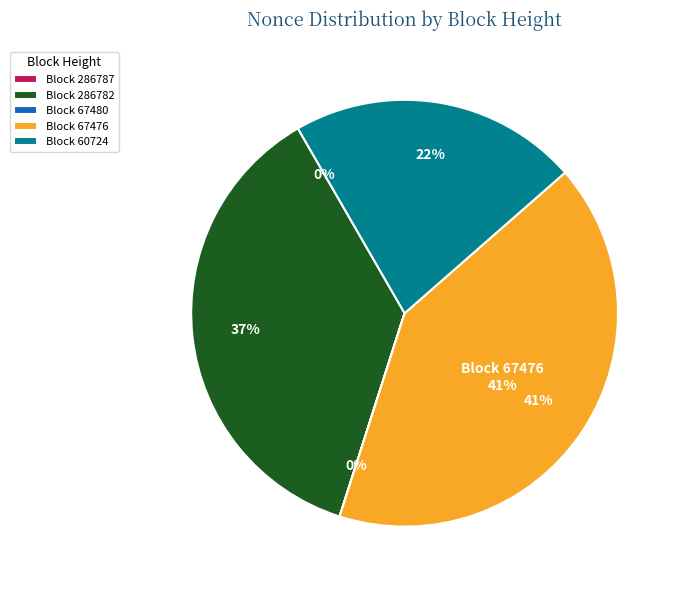

To the nearest percent, what is the combined percentage of 60724 and 286787?

22%